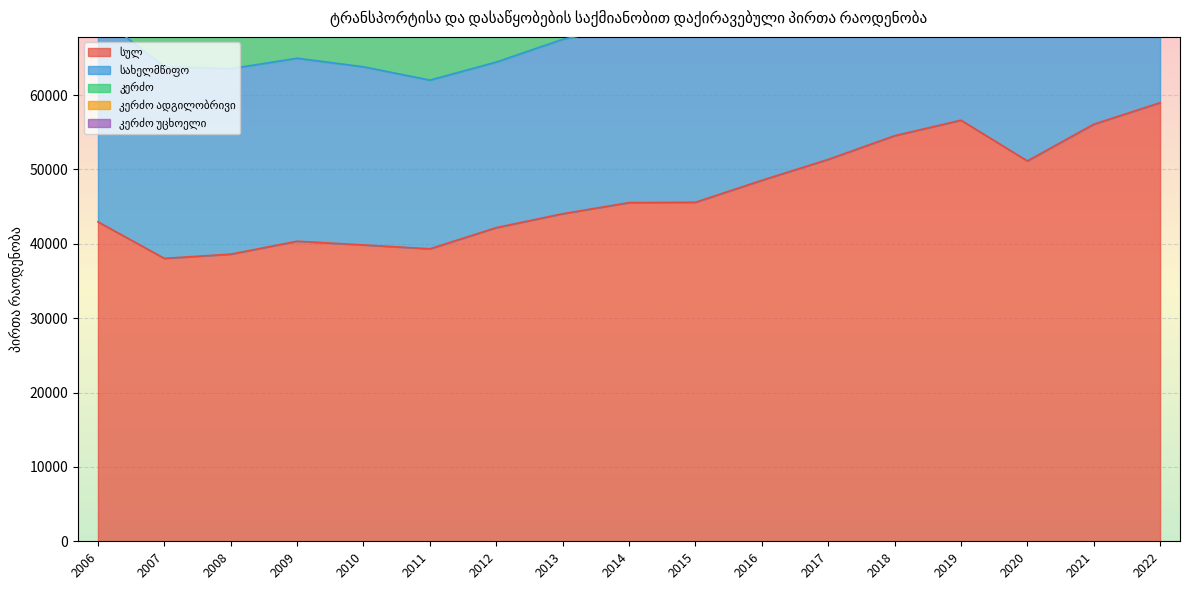

How many categories are shown in the chart?

17